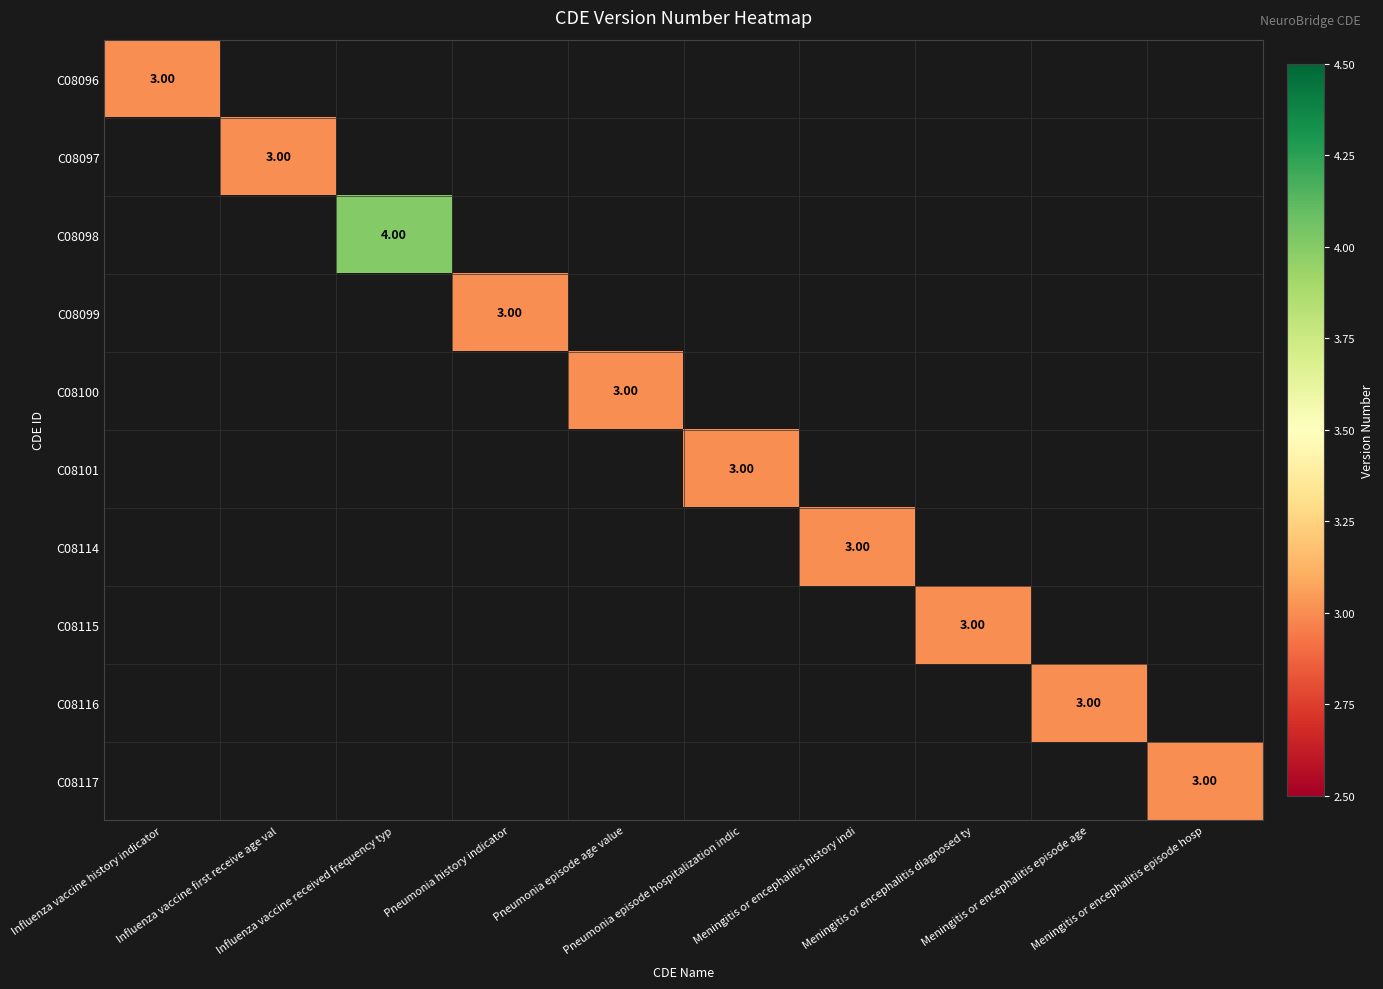

At Meningitis or encephalitis episode age, list the series in order from smallest to largest.

C08096, C08097, C08098, C08099, C08100, C08101, C08114, C08115, C08116, C08117